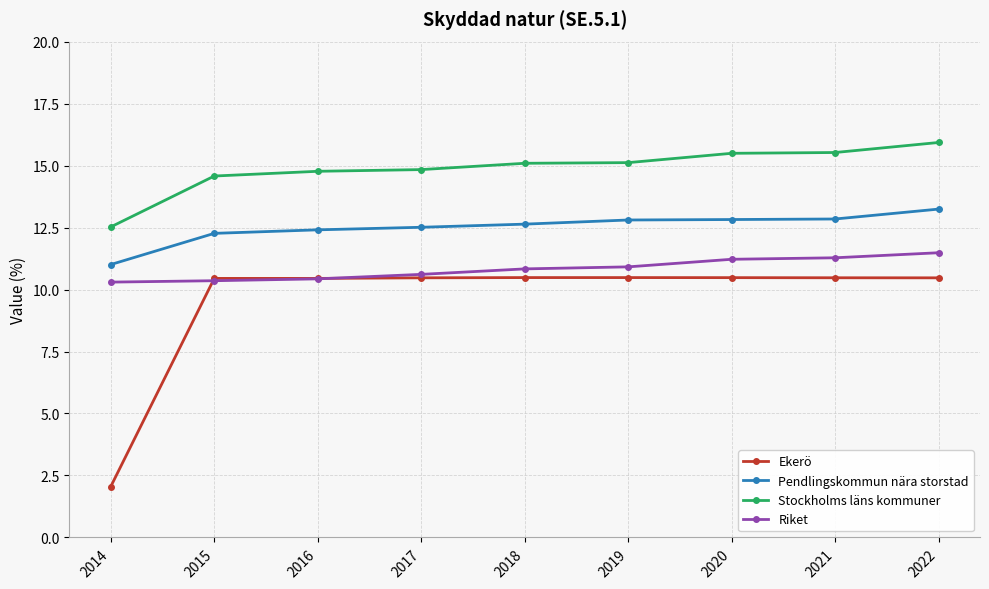

Rank the series by their average value, from lowest to highest.

Ekerö, Riket, Pendlingskommun nära storstad, Stockholms läns kommuner